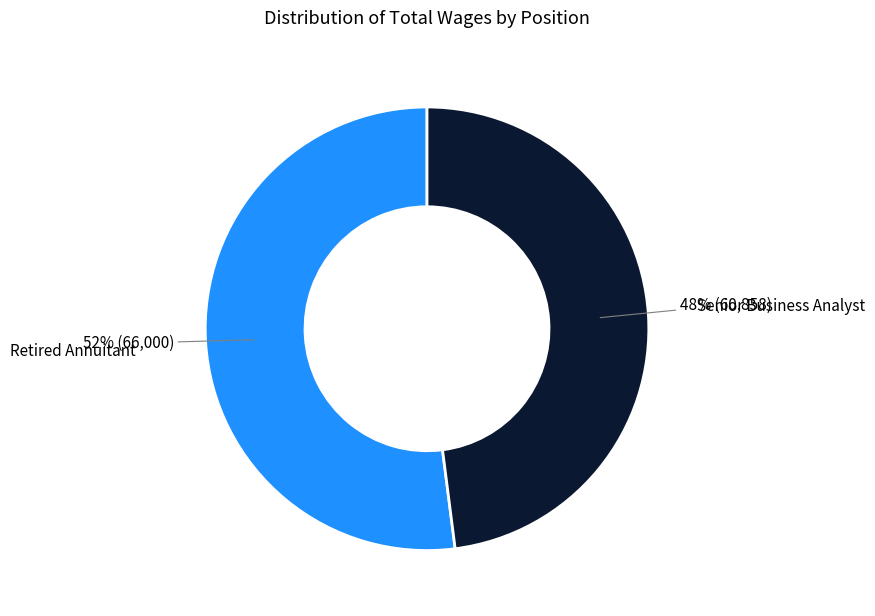

Between Retired Annuitant and Senior Business Analyst, which is larger?

Retired Annuitant